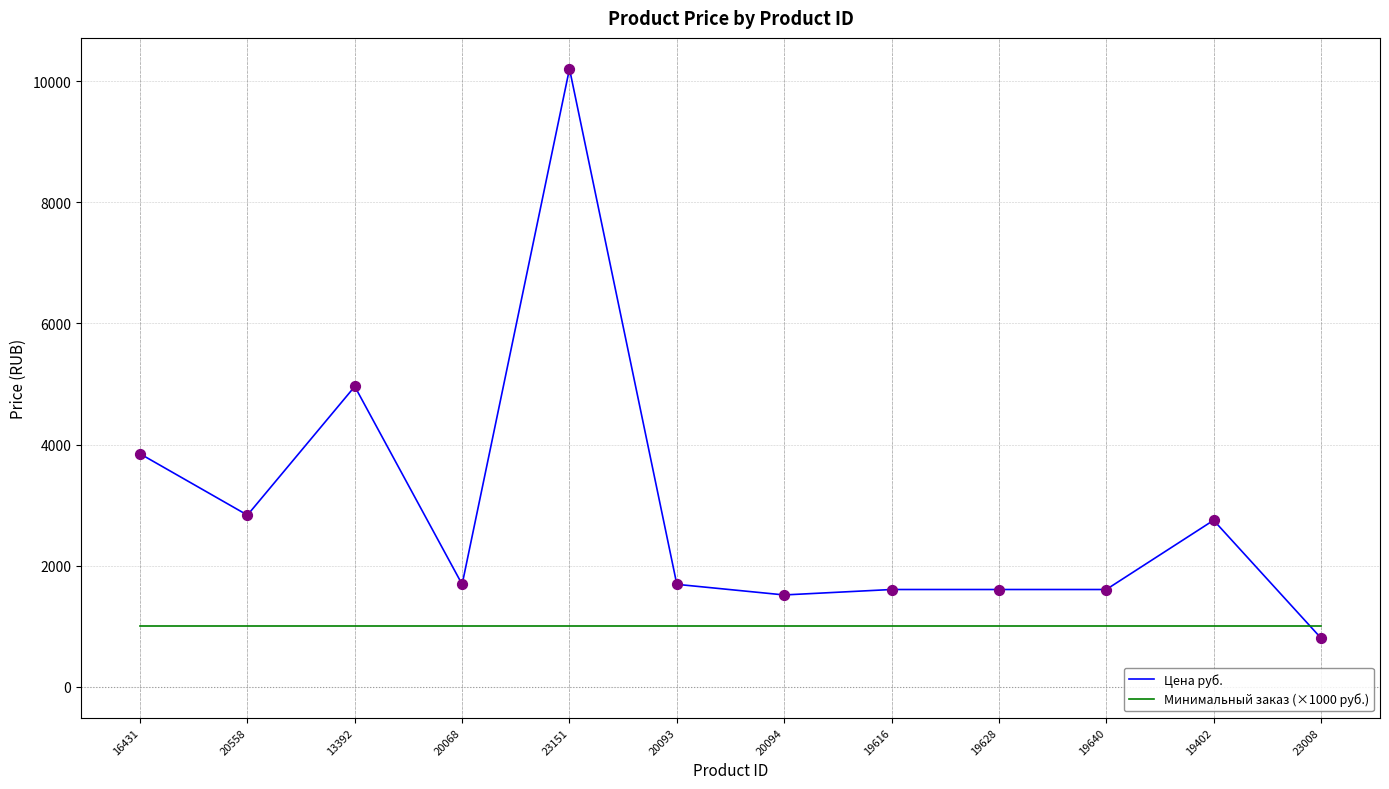

At which category is the sum across all series the highest?

23151